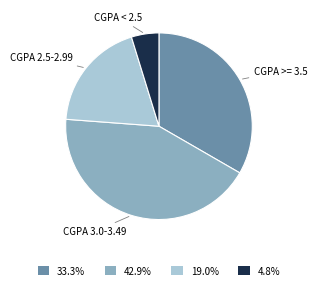

Is there any slice that represents more than half of the pie?

No